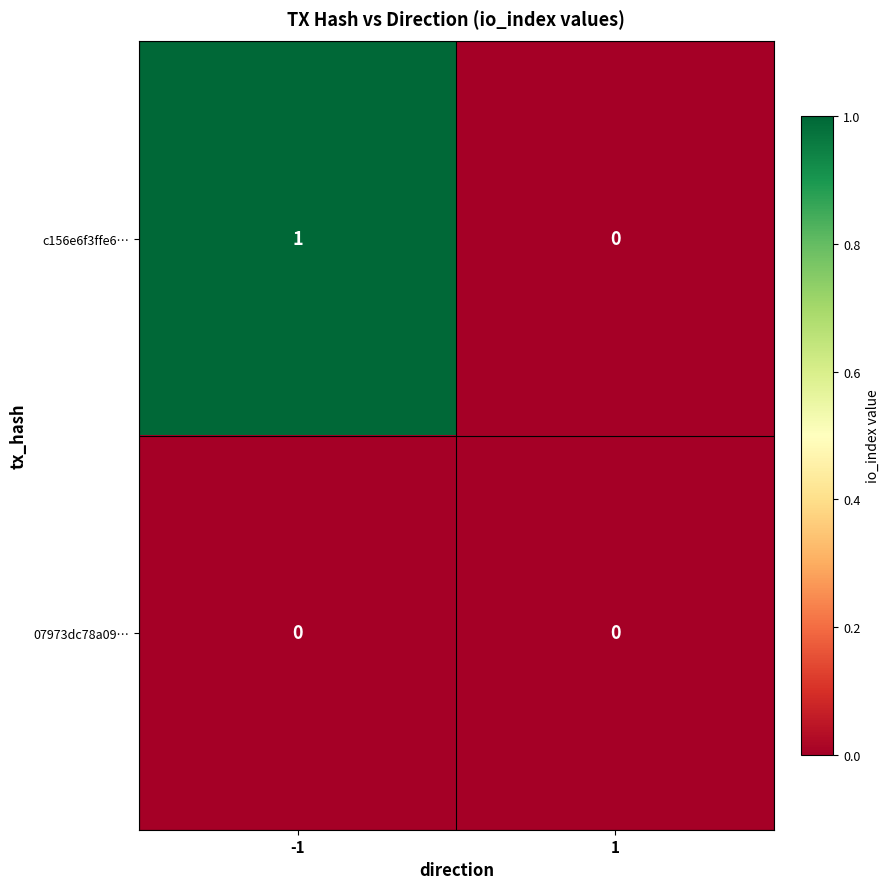

Which series has the largest range (max minus min)?

c156e6f3ffe6…